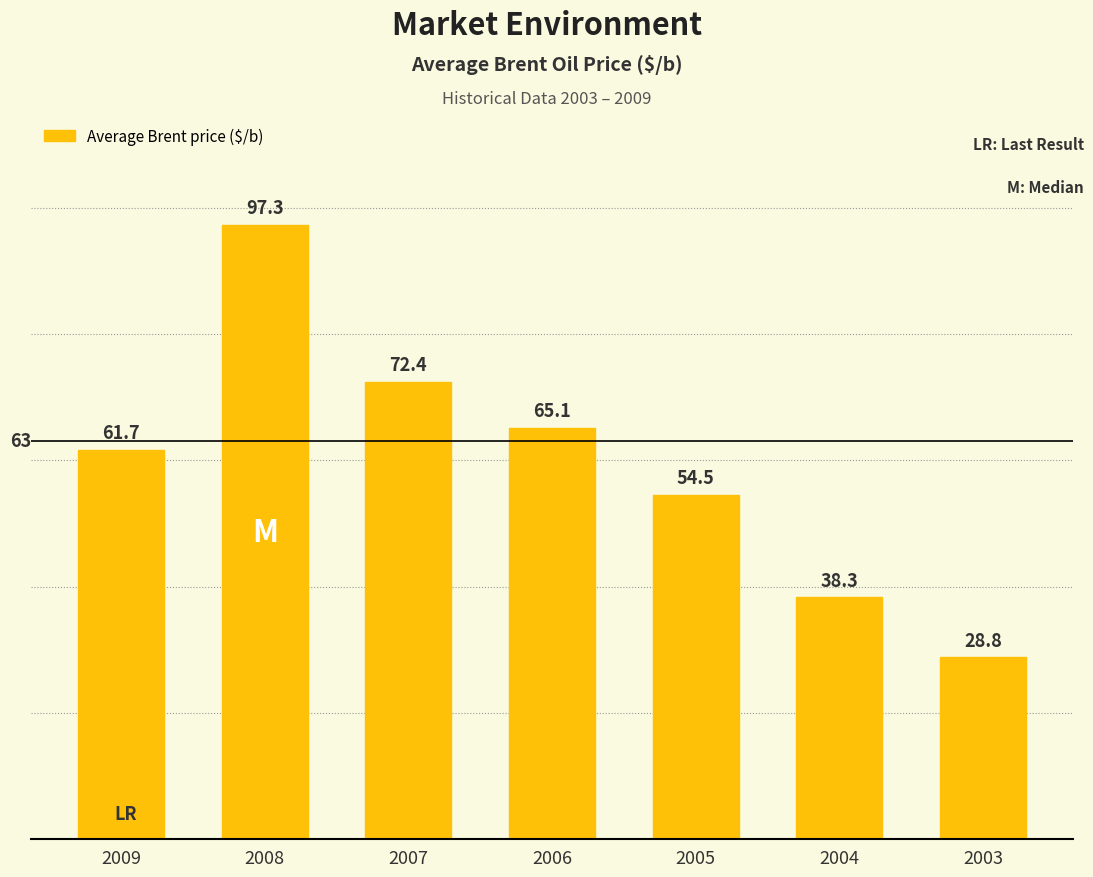

What is the sum of the values at 2007 and 2008?

169.7